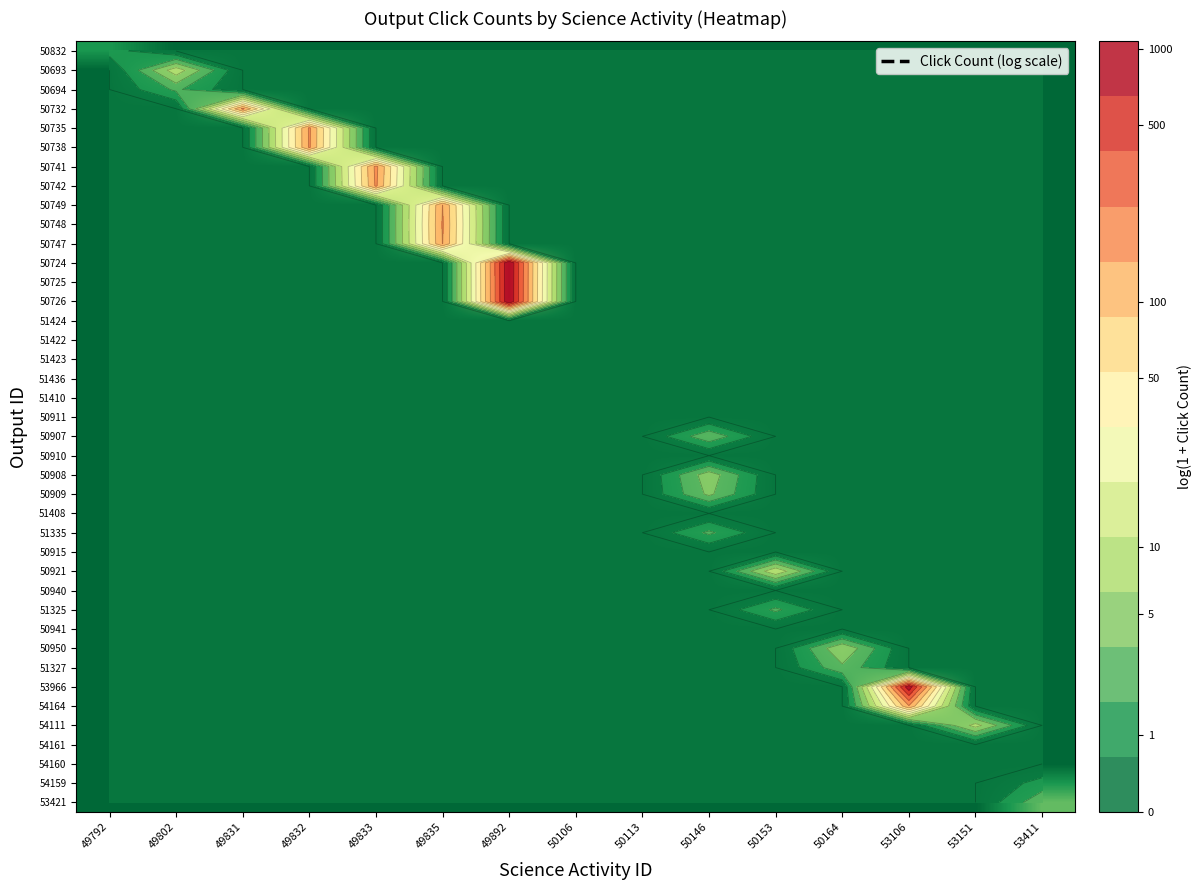

At how many categories does at least one series exceed 2?

9